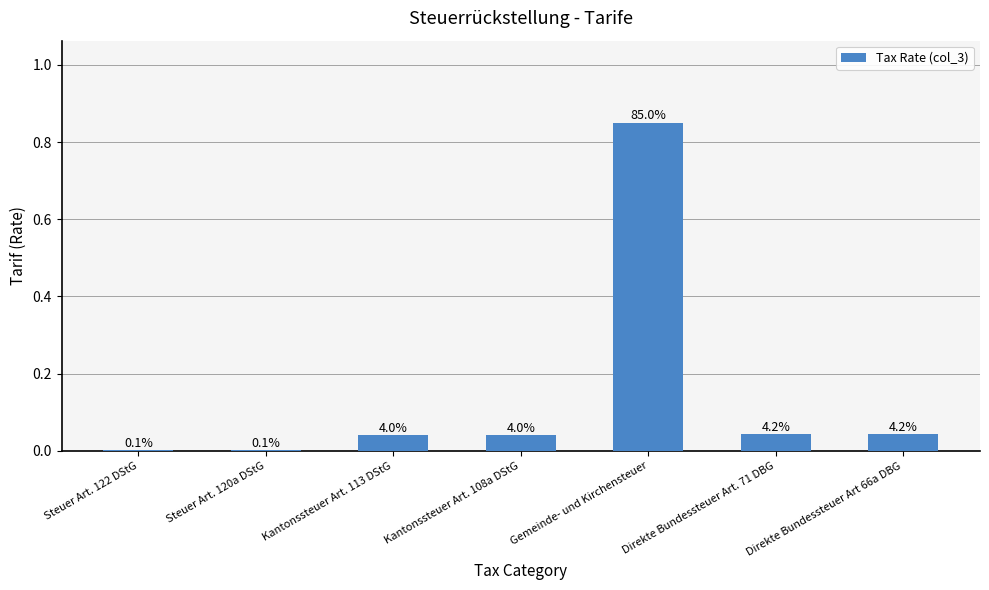

Reading left to right, what are all the values shown in this chart?

Steuer Art. 122 DStG=0.0	Steuer Art. 120a DStG=0.0	Kantonssteuer Art. 113 DStG=0.0	Kantonssteuer Art. 108a DStG=0.0	Gemeinde- und Kirchensteuer=0.8	Direkte Bundessteuer Art. 71 DBG=0.0	Direkte Bundessteuer Art 66a DBG=0.0